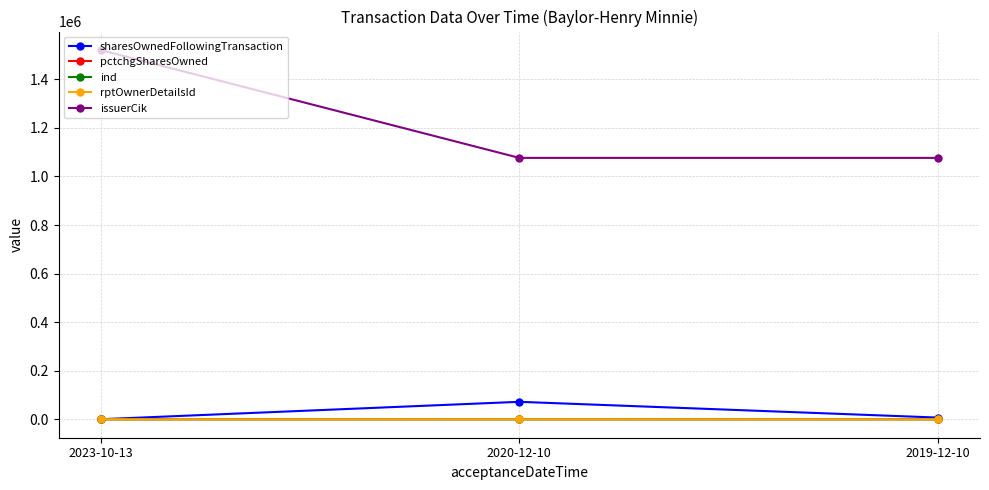

What is the label of the 3rd point from the right?

2023-10-13